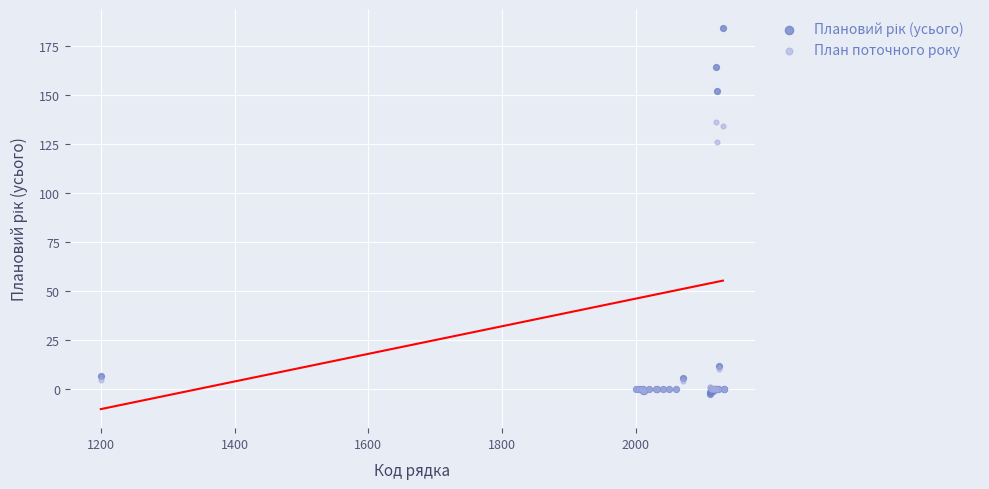

Across all series, what Y value is closest to 90?

126.0